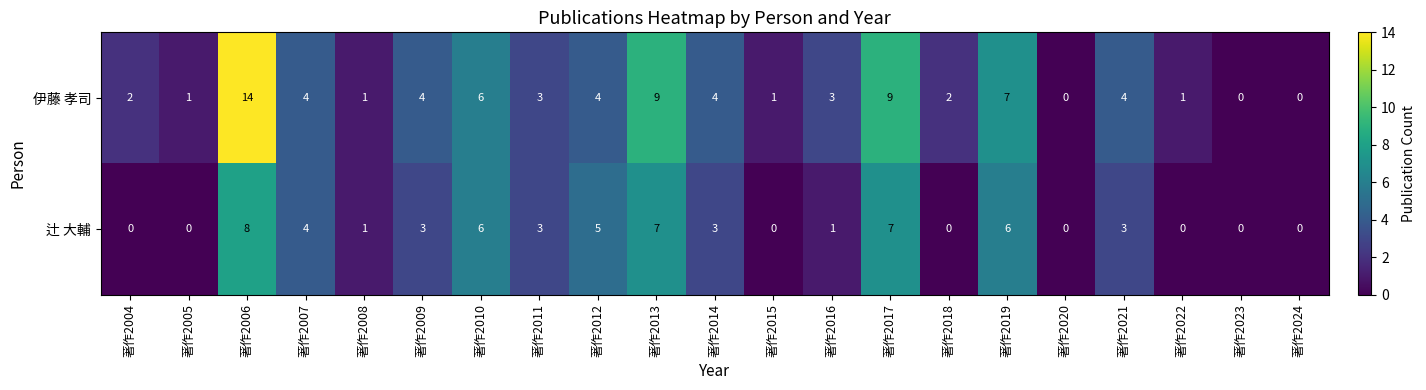

At which label is 伊藤 孝司 closest to 7?

著作2019